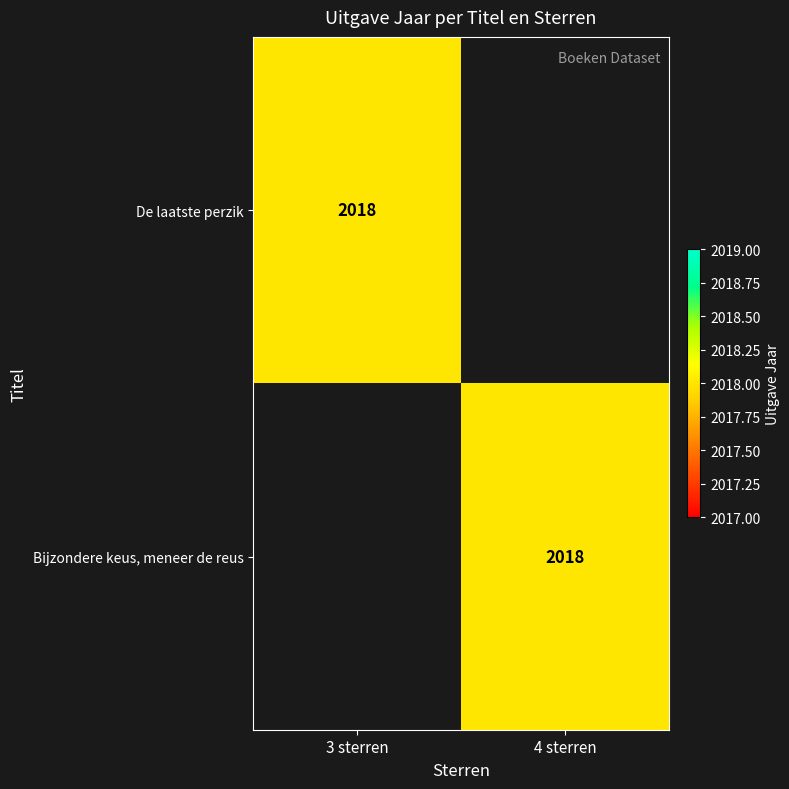

At which category is the sum across all series the highest?

3 sterren